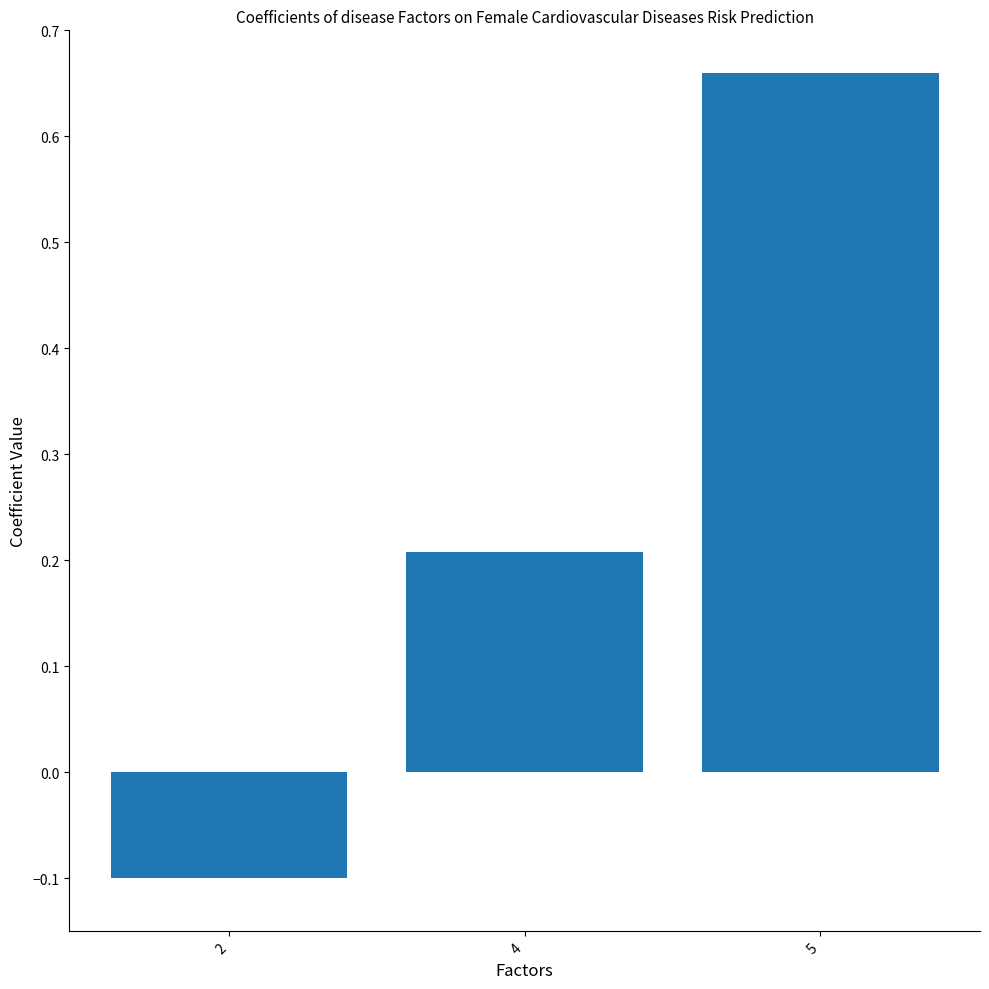

What is the average value?

0.3